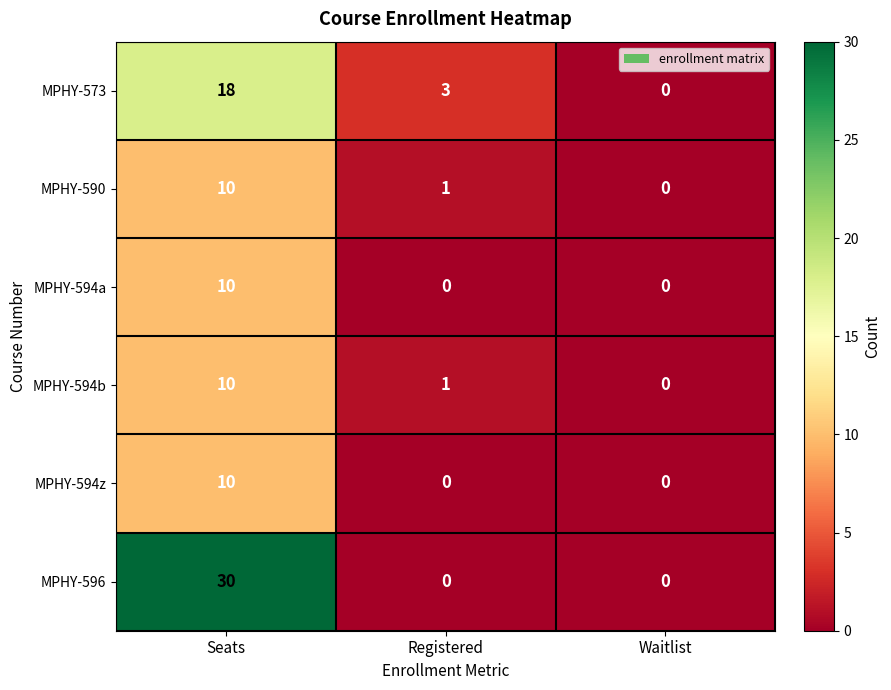

At how many categories does at least one series exceed 12?

1